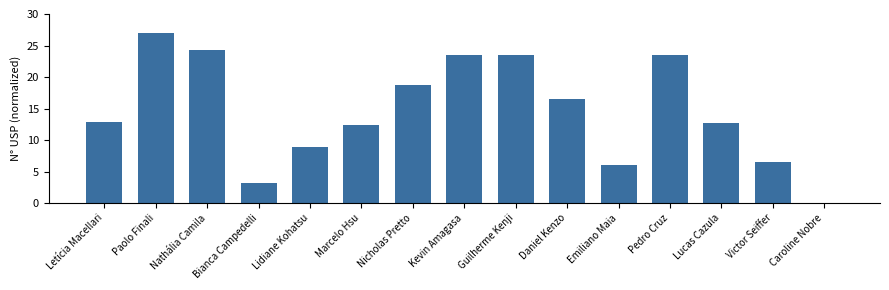

What is the sum of the values at Emiliano Maia and Guilherme Kenji?

29.6